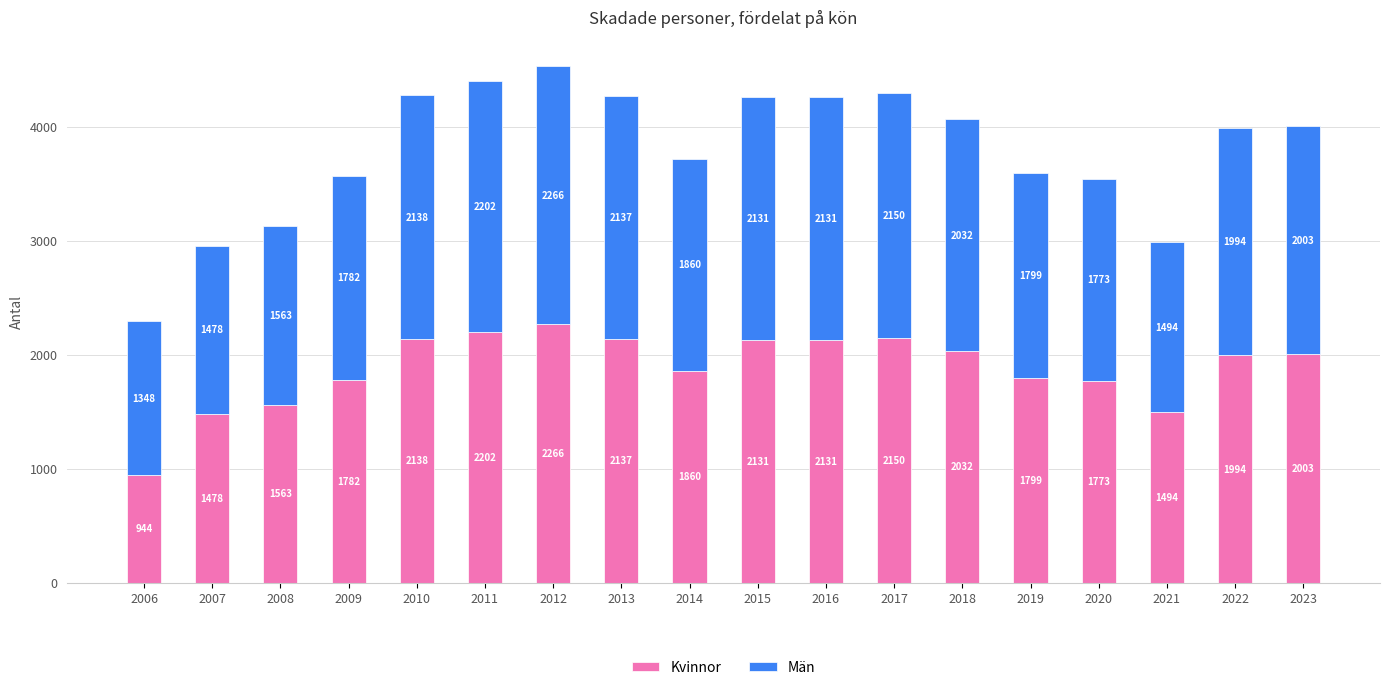

What is the minimum value for Kvinnor?

944